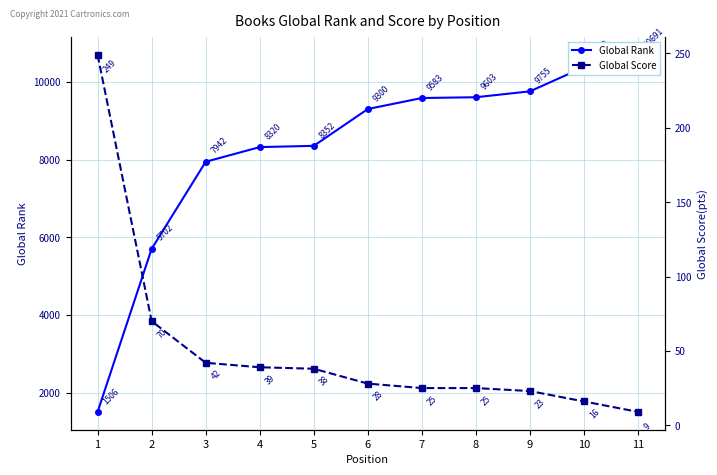

Reading left to right, list all the values displayed in this chart.

Global Rank: 1506	5702	7942	8320	8352	9300	9583	9603	9755	10378	10691
Global Score: 249	70	42	39	38	28	25	25	23	16	9